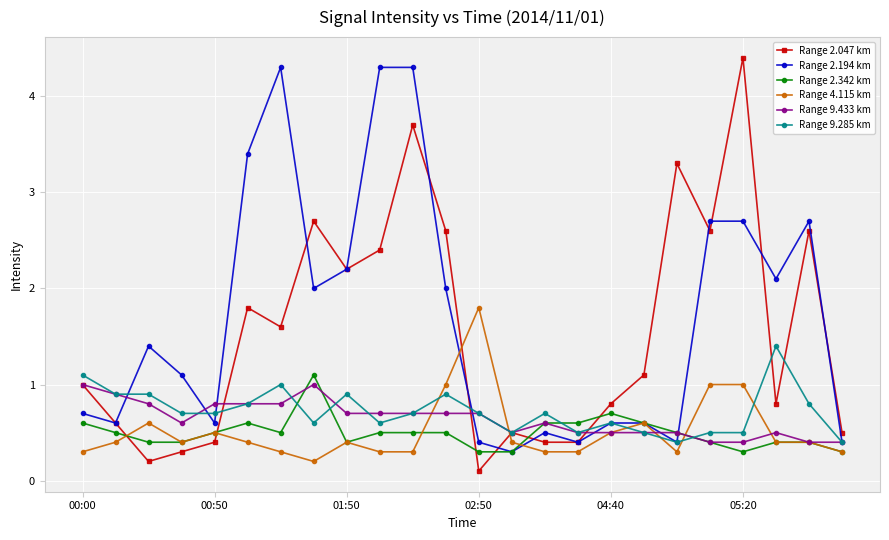

Which series has the largest range (max minus min)?

Range 2.047 km